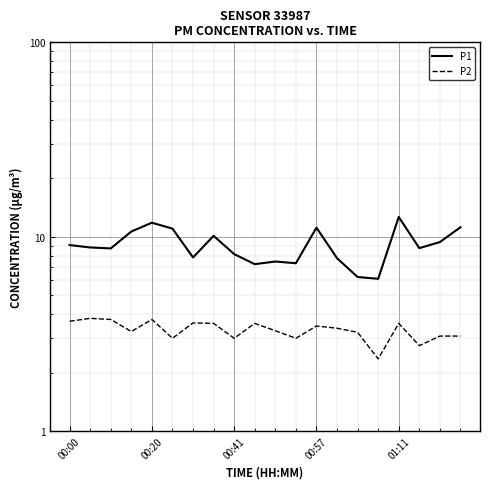

True or false: P2 has a value of 3.6 at 6.

True